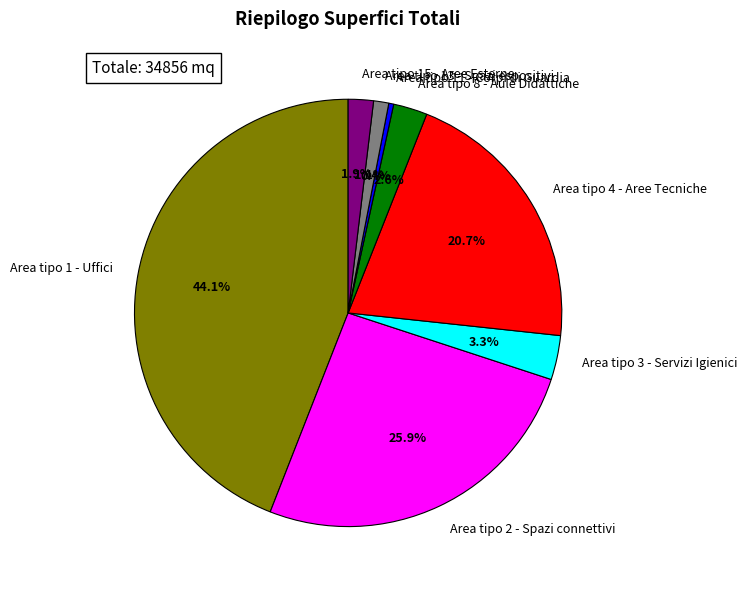

To the nearest percent, what is the average slice percentage?

12%